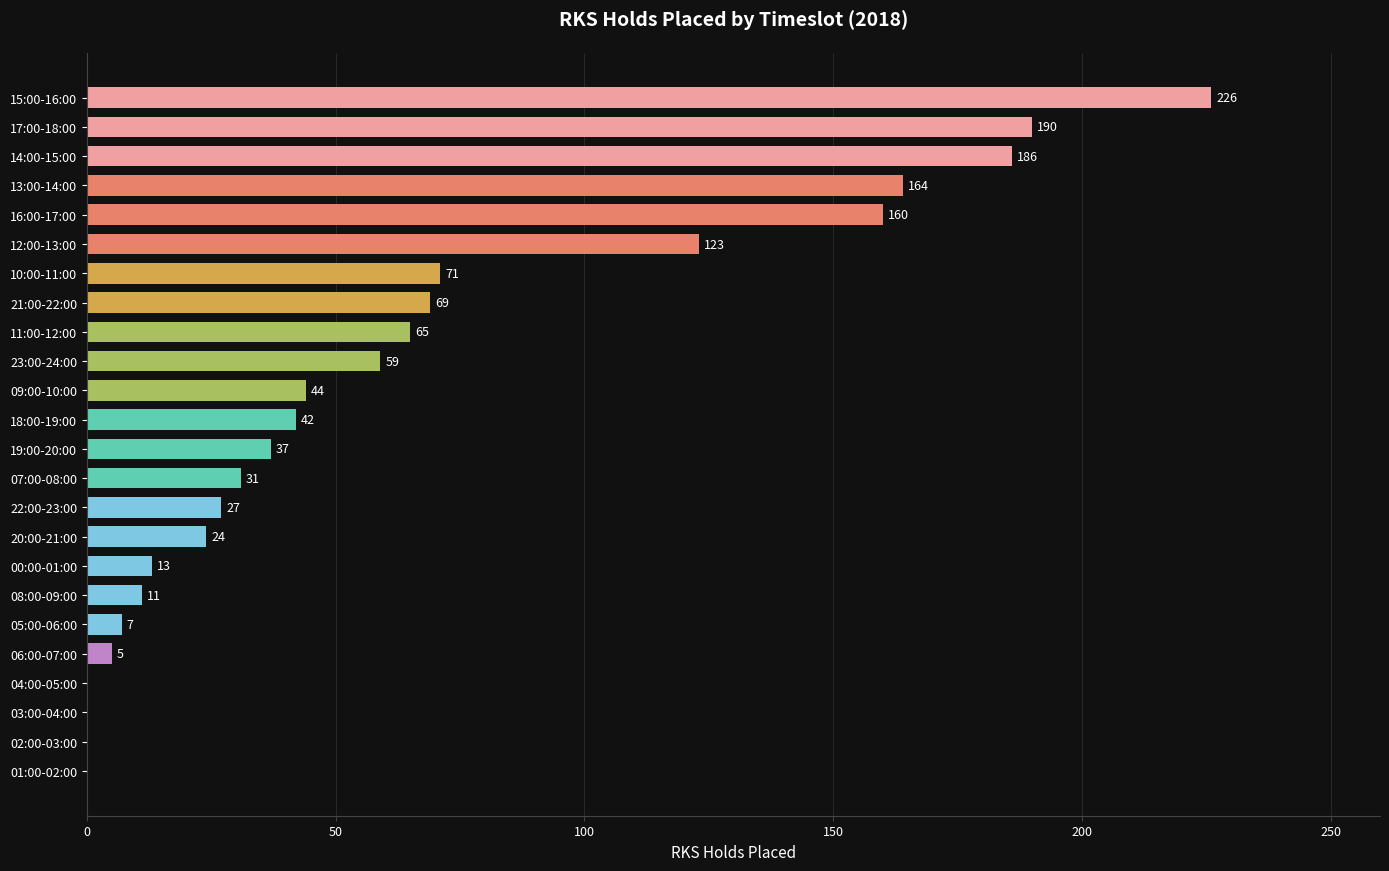

What is the approximate value at 20:00-21:00?

24